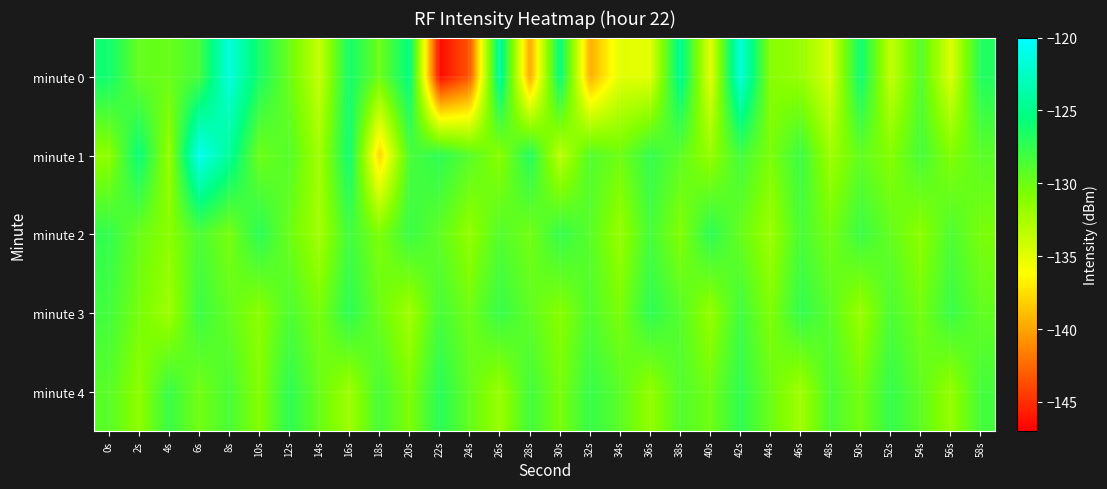

Reading right to left, list all the values displayed in this chart.

minute 0: 58s=-126.8	56s=-134.7	54s=-129.0	52s=-133.6	50s=-125.9	48s=-134.6	46s=-131.8	44s=-131.0	42s=-121.6	40s=-135.0	38s=-124.7	36s=-135.0	34s=-135.0	32s=-139.6	30s=-125.4	28s=-139.9	26s=-124.1	24s=-143.3	22s=-146.5	20s=-125.3	18s=-130.0	16s=-126.2	14s=-133.7	12s=-129.9	10s=-126.4	8s=-121.5	6s=-128.3	4s=-129.8	2s=-129.7	0s=-126.1
minute 1: 58s=-129.2	56s=-130.8	54s=-128.4	52s=-131.0	50s=-129.5	48s=-132.1	46s=-127.9	44s=-130.6	42s=-128.2	40s=-131.7	38s=-129.3	36s=-127.6	34s=-130.1	32s=-128.9	30s=-133.4	28s=-126.8	26s=-131.2	24s=-129.1	22s=-127.3	20s=-128.5	18s=-138.1	16s=-125.9	14s=-132.3	12s=-129.0	10s=-130.0	8s=-124.3	6s=-120.6	4s=-131.8	2s=-125.6	0s=-131.4
minute 2: 58s=-130.5	56s=-128.7	54s=-131.3	52s=-129.6	50s=-127.9	48s=-130.3	46s=-128.5	44s=-132.0	42s=-129.7	40s=-127.2	38s=-130.9	36s=-128.3	34s=-131.8	32s=-129.1	30s=-127.6	28s=-130.2	26s=-128.9	24s=-131.6	22s=-129.4	20s=-127.8	18s=-130.7	16s=-128.1	14s=-132.3	12s=-129.9	10s=-127.1	8s=-130.4	6s=-128.6	4s=-131.2	2s=-129.8	0s=-127.5
minute 3: 58s=-129.5	56s=-127.8	54s=-130.3	52s=-128.6	50s=-131.9	48s=-129.2	46s=-127.5	44s=-130.8	42s=-128.1	40s=-131.7	38s=-129.0	36s=-127.3	34s=-130.6	32s=-128.8	30s=-131.1	28s=-129.4	26s=-127.7	24s=-130.1	22s=-128.4	20s=-132.2	18s=-129.9	16s=-127.2	14s=-130.5	12s=-128.7	10s=-131.3	8s=-129.6	6s=-127.9	4s=-132.1	2s=-130.4	0s=-128.2
minute 4: 58s=-128.3	56s=-131.7	54s=-129.4	52s=-127.6	50s=-130.3	48s=-128.6	46s=-132.2	44s=-129.9	42s=-127.4	40s=-130.1	38s=-128.9	36s=-131.6	34s=-129.2	32s=-127.7	30s=-130.5	28s=-128.2	26s=-131.9	24s=-129.6	22s=-127.1	20s=-130.7	18s=-128.4	16s=-132.1	14s=-129.8	12s=-127.3	10s=-131.0	8s=-128.5	6s=-130.2	4s=-127.8	2s=-131.4	0s=-129.1